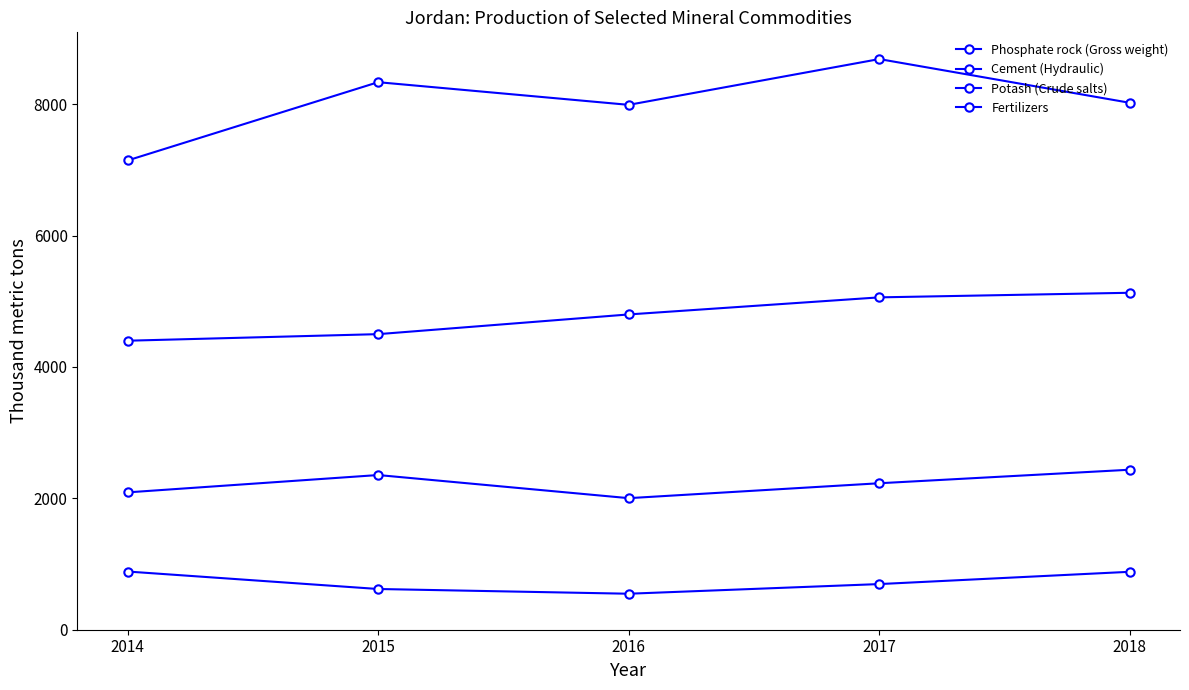

Rank the series at 2015 from lowest to highest value.

Fertilizers, Potash (Crude salts), Cement (Hydraulic), Phosphate rock (Gross weight)